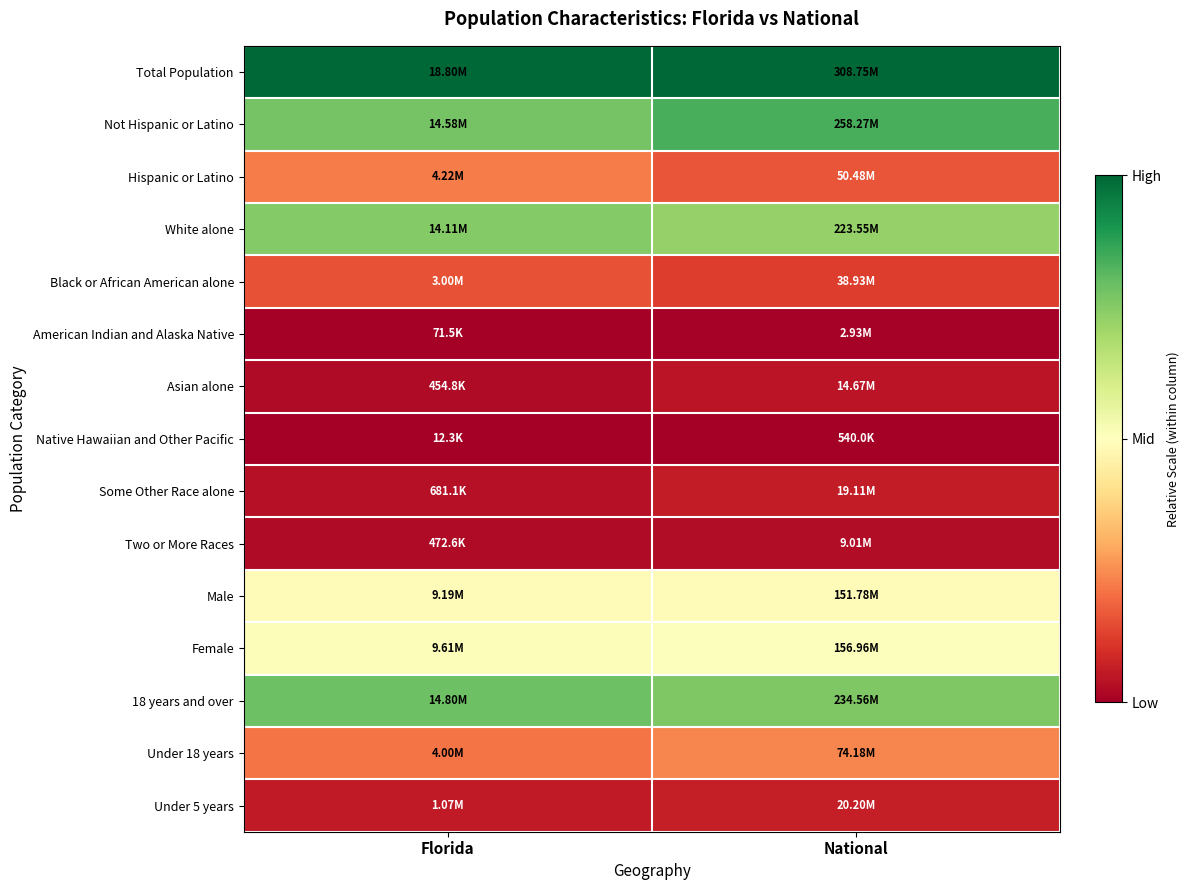

Reading left to right, transcribe all the data shown in this chart.

Total Population: Florida=1.0	National=1.0
Not Hispanic or Latino: Florida=0.8	National=0.8
Hispanic or Latino: Florida=0.2	National=0.2
White alone: Florida=0.8	National=0.7
Black or African American alone: Florida=0.2	National=0.1
American Indian and Alaska Native: Florida=0.0	National=0.0
Asian alone: Florida=0.0	National=0.0
Native Hawaiian and Other Pacific: Florida=0.0	National=0.0
Some Other Race alone: Florida=0.0	National=0.1
Two or More Races: Florida=0.0	National=0.0
Male: Florida=0.5	National=0.5
Female: Florida=0.5	National=0.5
18 years and over: Florida=0.8	National=0.8
Under 18 years: Florida=0.2	National=0.2
Under 5 years: Florida=0.1	National=0.1